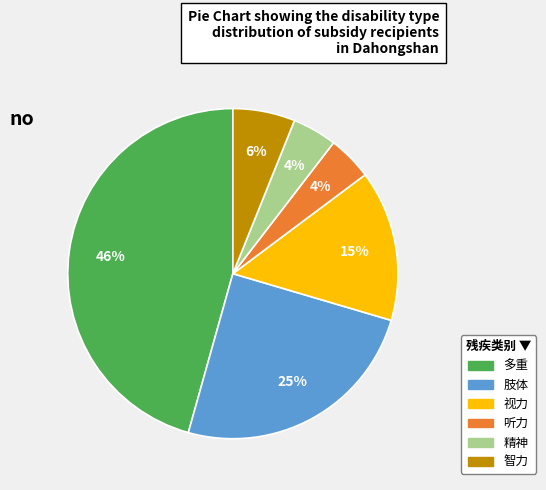

How many slices are in this pie chart?

6